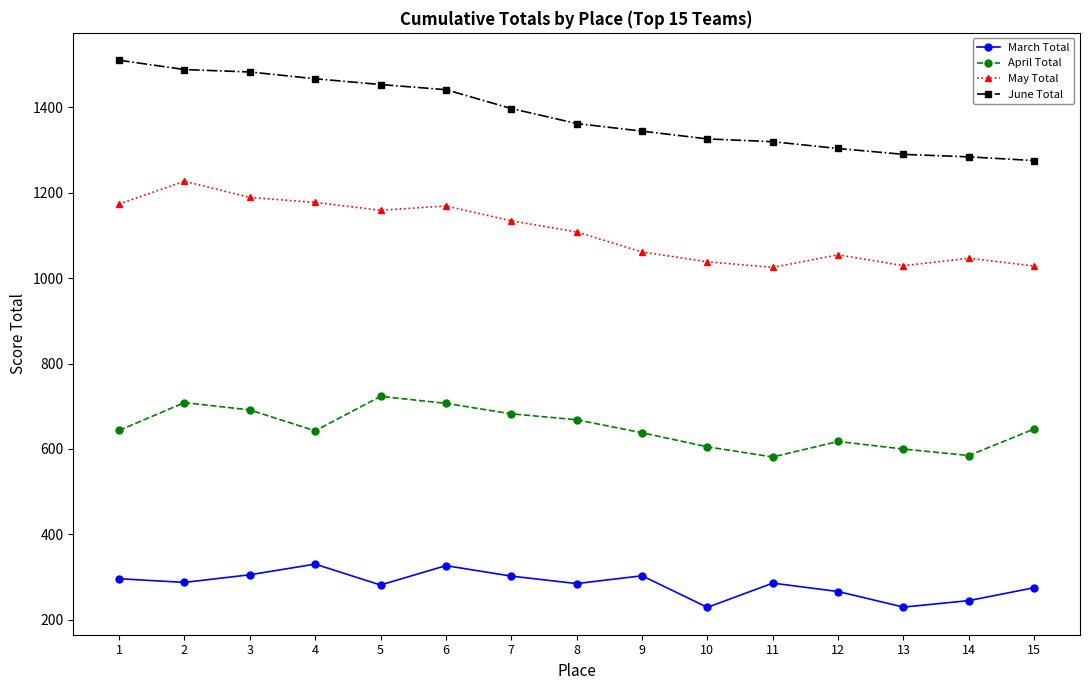

What is the sum of all April Total values?

9738.0